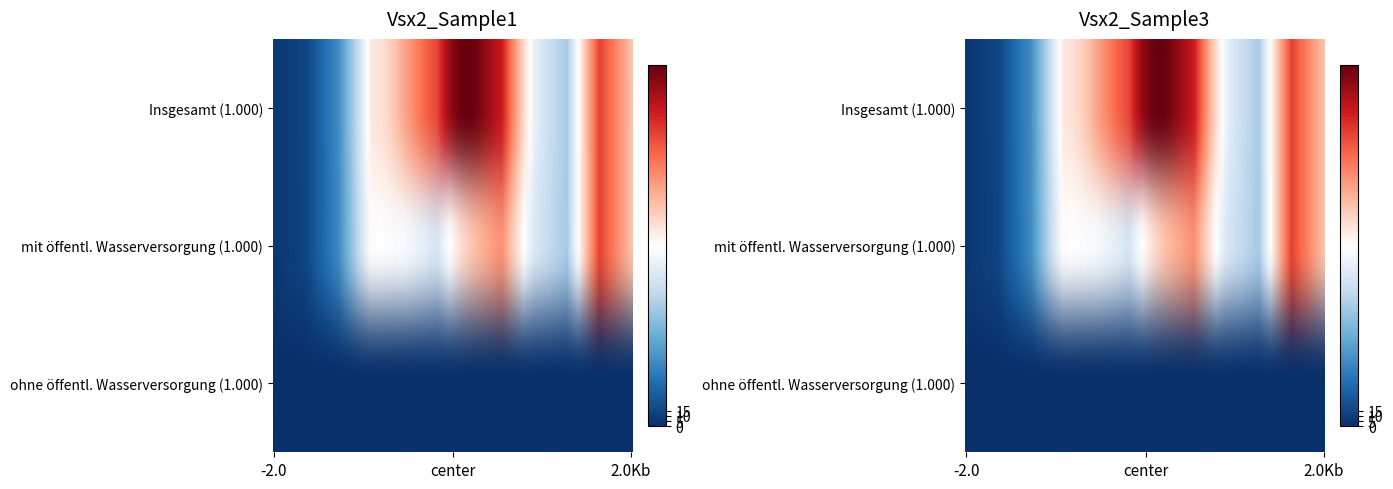

How many data points does each series have?

3